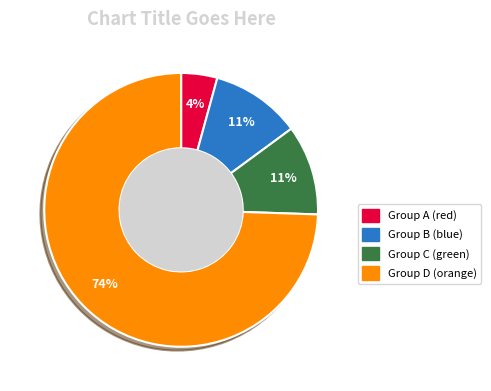

To the nearest percent, what is the difference between the largest and smallest slice percentages?

70%